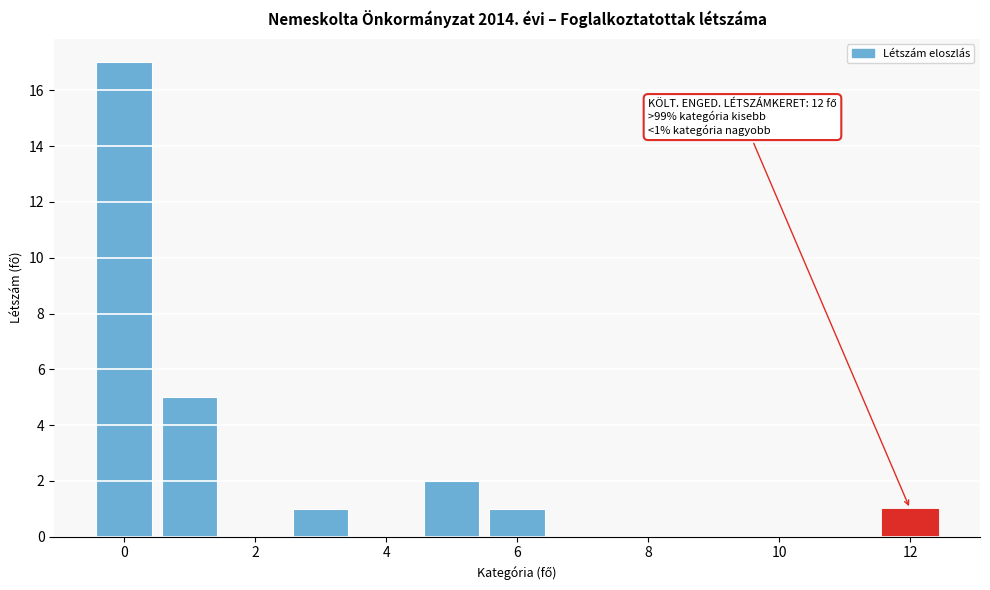

Over which range of the x-axis is the bar tallest?

-0.5 to 0.5